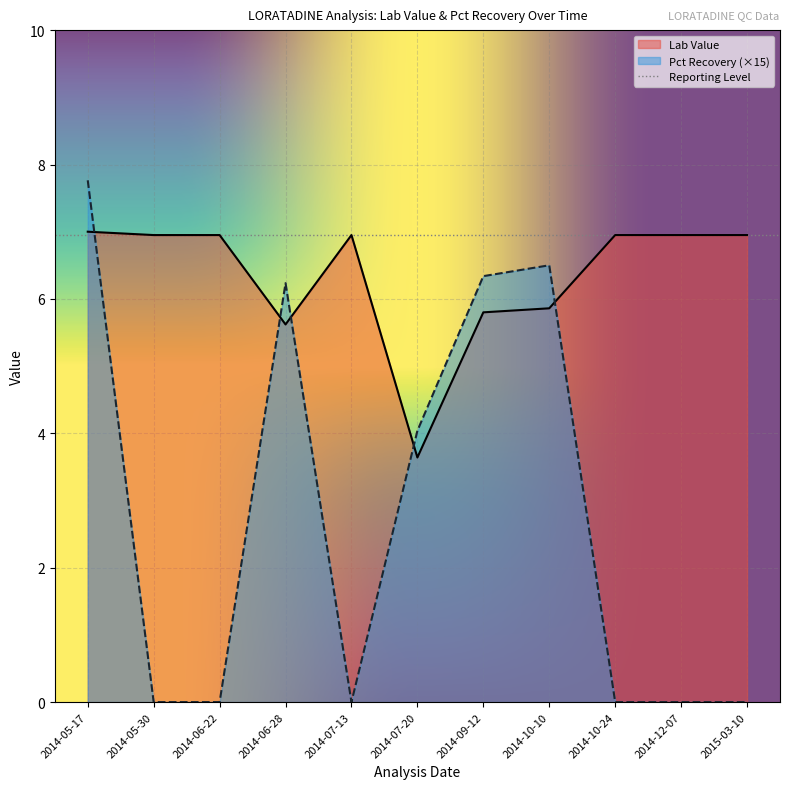

Which category has the highest value in the Lab Value series?

2014-05-17